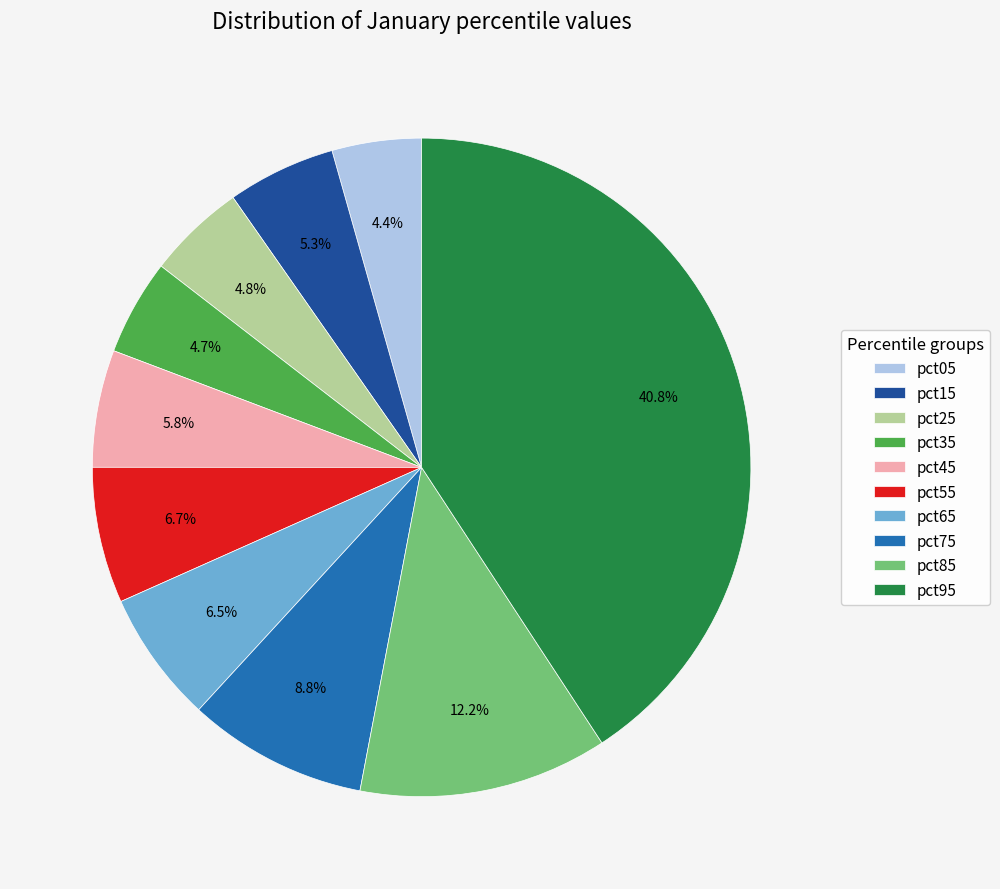

Which slice is the largest?

pct95